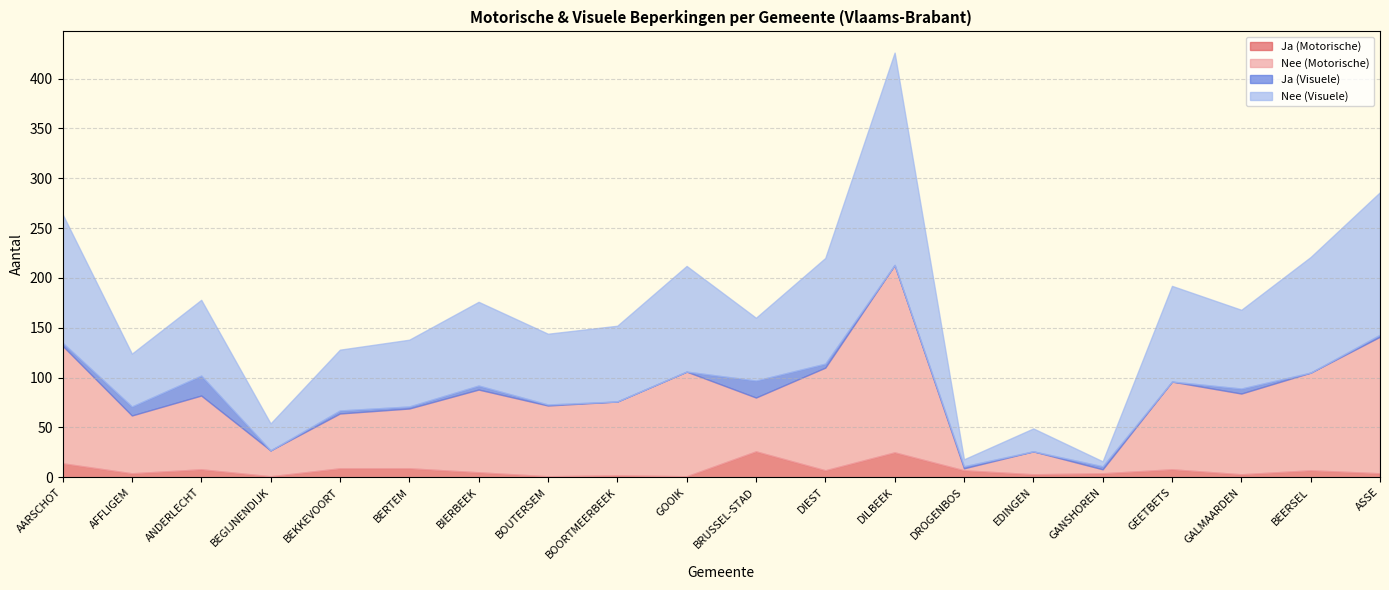

In Ja (Motorische), how many points are higher than both neighbors (excluding endpoints)?

6